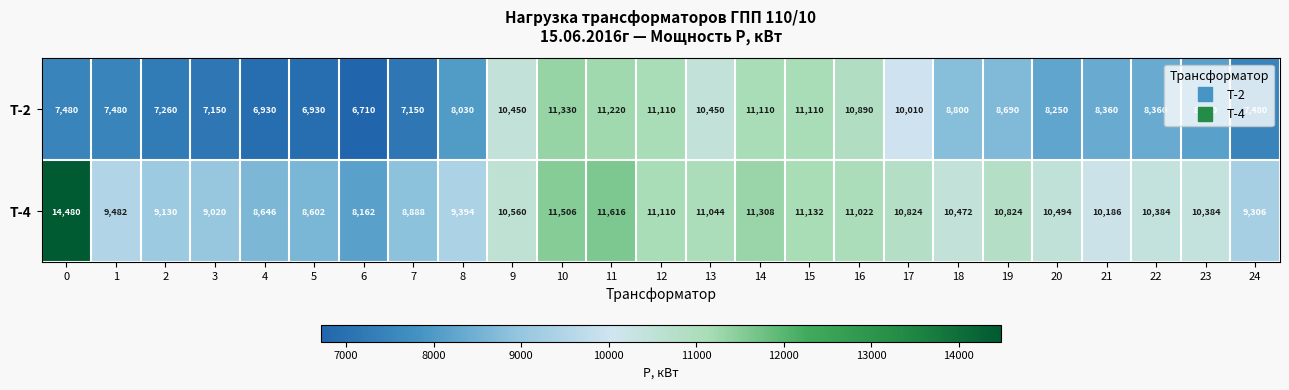

How many data points does each series have?

25